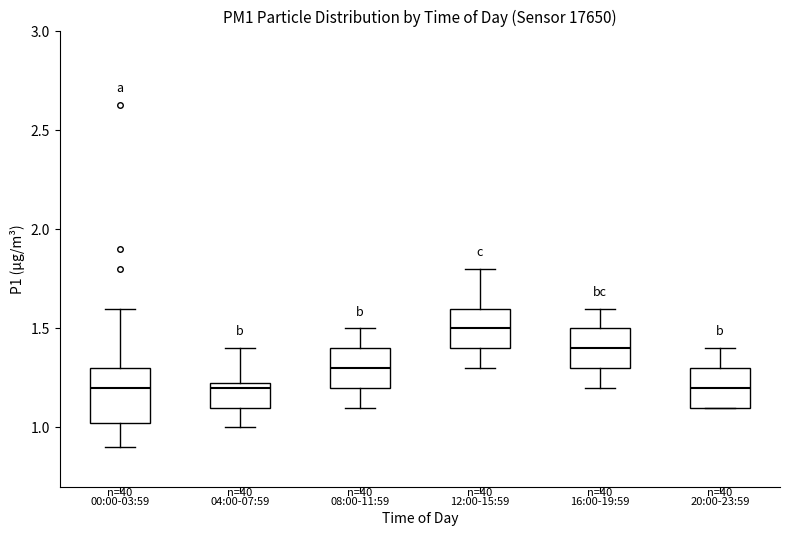

Reading left to right, read every box against the y-axis: the position of its median line, the range the box covers, and the ends of its whiskers. The values are not printed on the chart, so give them approximately, as read against the axis.

00:00-03:59: median 1.20, box 1.00 to 1.30, whiskers 0.90 to 1.60
04:00-07:59: median 1.20, box 1.10 to 1.25, whiskers 1.00 to 1.40
08:00-11:59: median 1.30, box 1.20 to 1.40, whiskers 1.10 to 1.50
12:00-15:59: median 1.50, box 1.40 to 1.60, whiskers 1.30 to 1.80
16:00-19:59: median 1.40, box 1.30 to 1.50, whiskers 1.20 to 1.60
20:00-23:59: median 1.20, box 1.10 to 1.30, whiskers 1.10 to 1.40